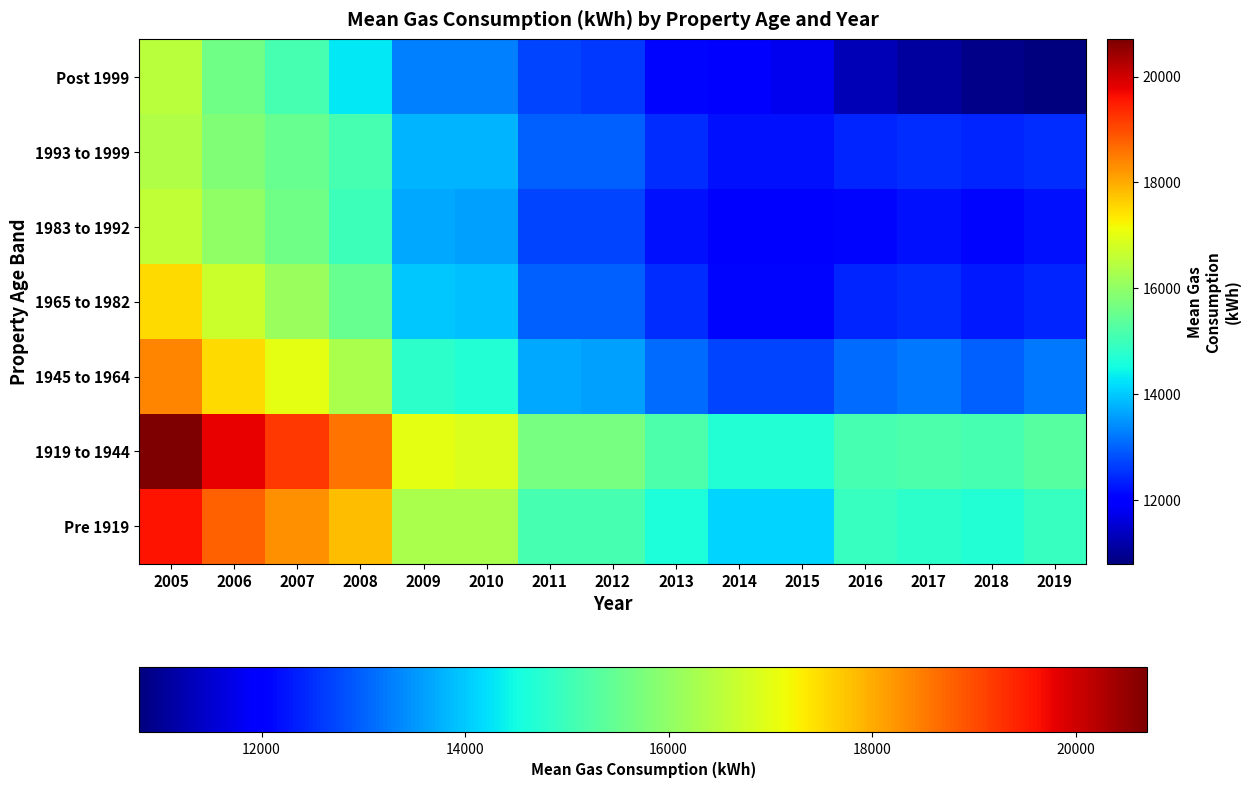

What is the minimum value shown in the chart?

10800